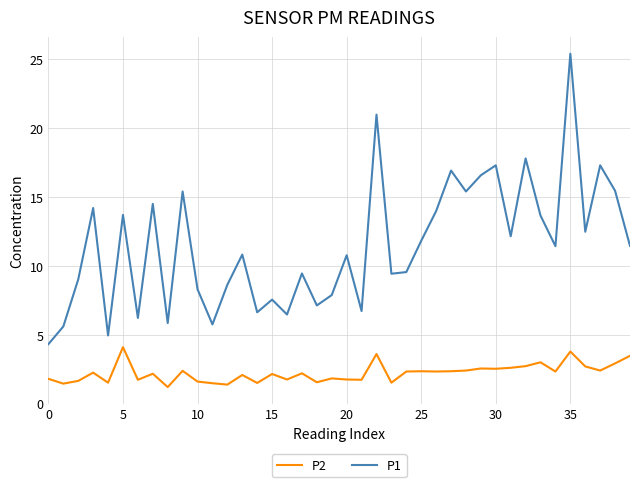

What is the greatest value displayed?

25.4